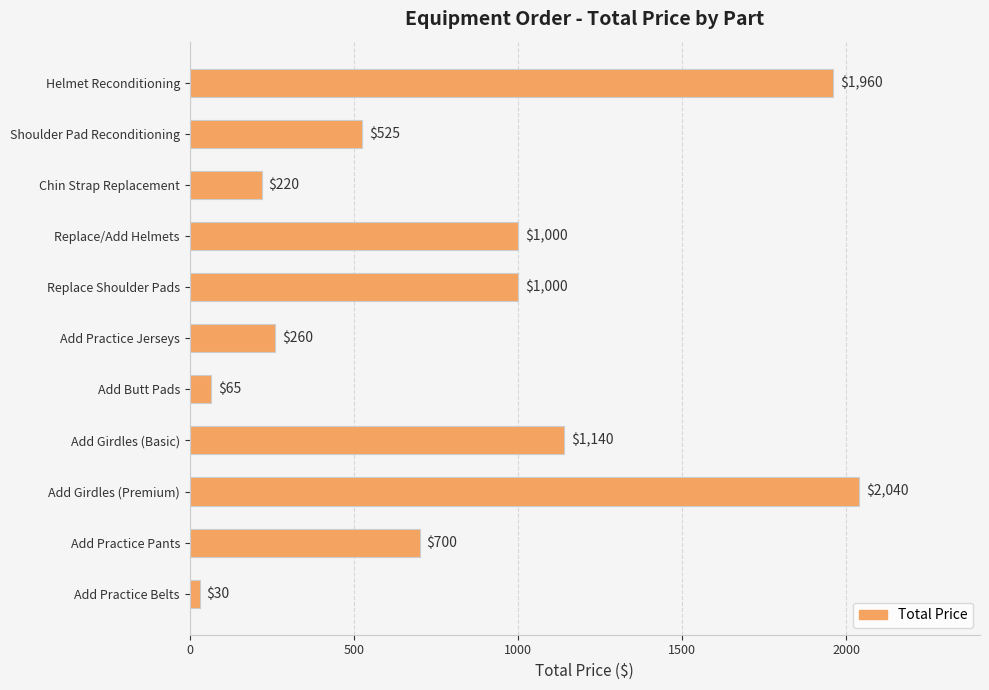

Reading top to bottom, what are all the values shown in this chart?

Helmet Reconditioning=1960	Shoulder Pad Reconditioning=525	Chin Strap Replacement=220	Replace/Add Helmets=1000	Replace Shoulder Pads=1000	Add Practice Jerseys=260	Add Butt Pads=65	Add Girdles (Basic)=1140	Add Girdles (Premium)=2040	Add Practice Pants=700	Add Practice Belts=30